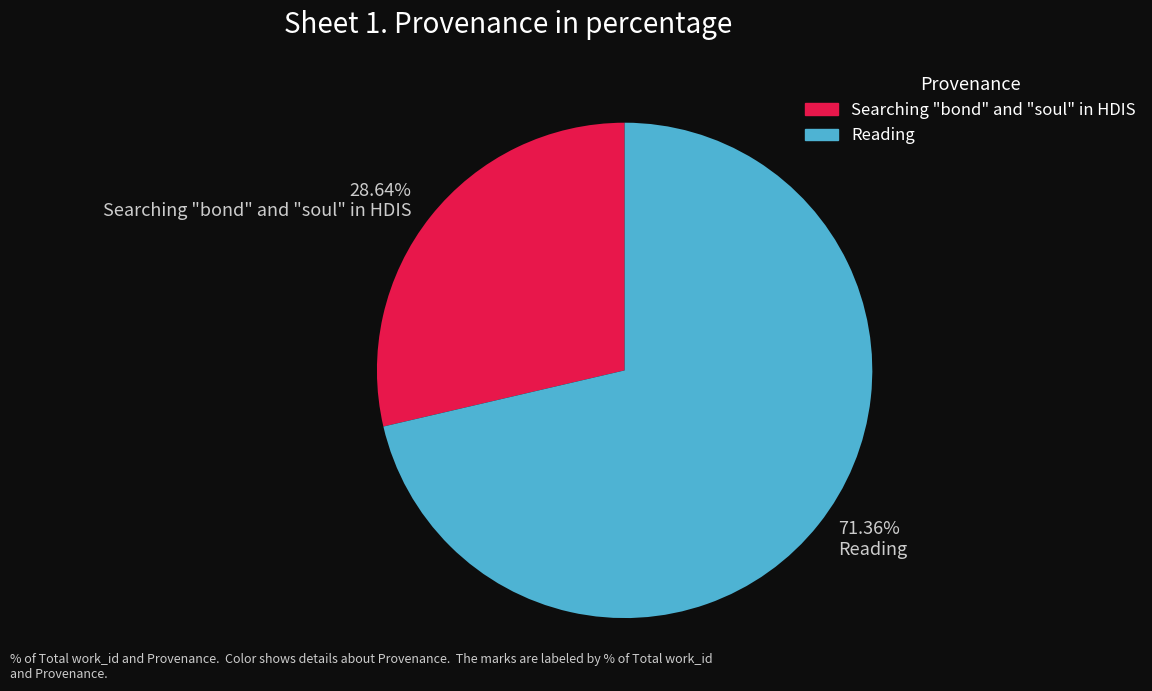

Approximately how many times larger is the value at Reading compared to Searching "bond" and "soul" in HDIS?

2.5